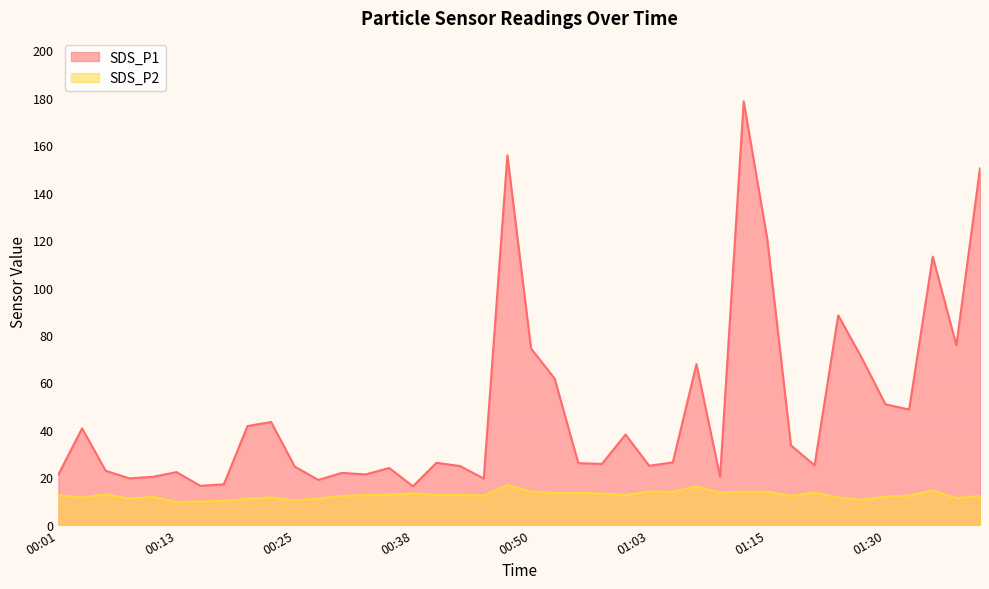

Is it true that SDS_P1 equals 74.3 at 00:50?

True